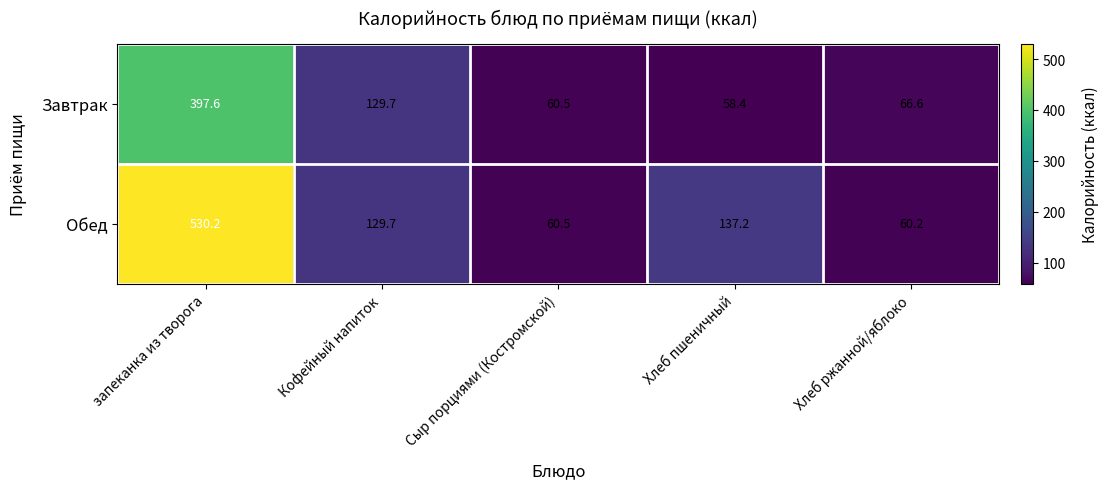

What is the spread (max minus min) of values at Хлеб пшеничный?

78.8